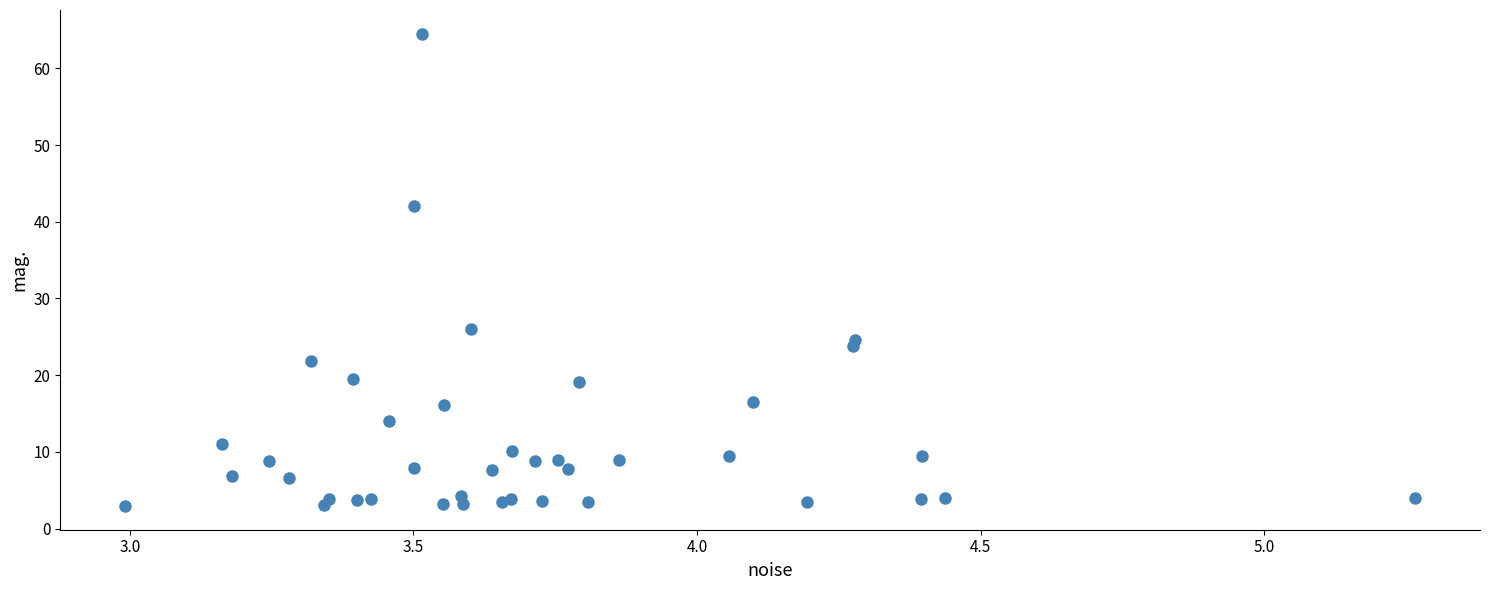

What Y value in the scatter plot is closest to 33?

26.1